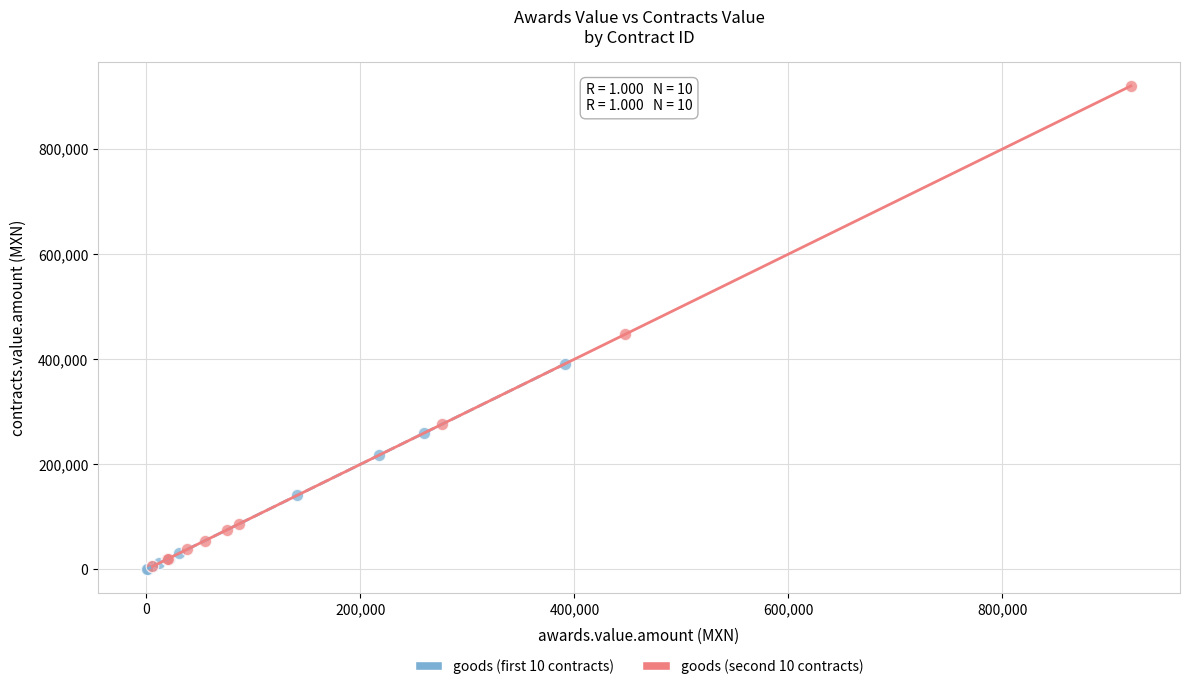

Which series has the widest spread of Y values?

goods (second 10 contracts)